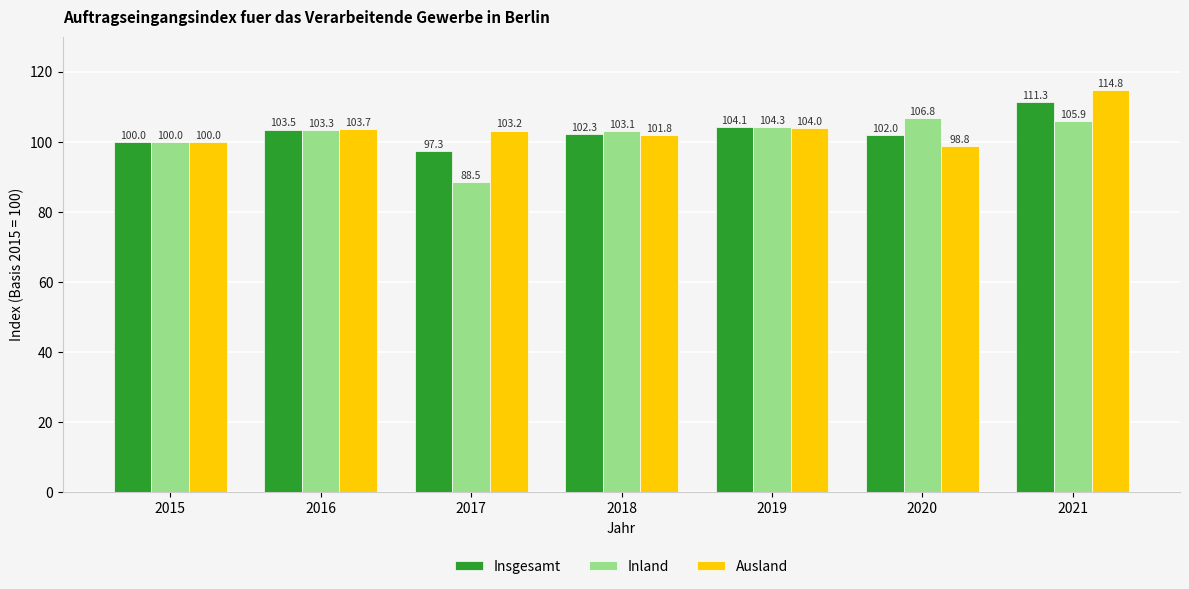

Reading right to left, list all the values displayed in this chart.

Insgesamt: 2021=111.3	2020=102.0	2019=104.1	2018=102.3	2017=97.3	2016=103.5	2015=100.0
Inland: 2021=105.9	2020=106.8	2019=104.3	2018=103.1	2017=88.5	2016=103.3	2015=100.0
Ausland: 2021=114.8	2020=98.8	2019=104.0	2018=101.8	2017=103.2	2016=103.7	2015=100.0